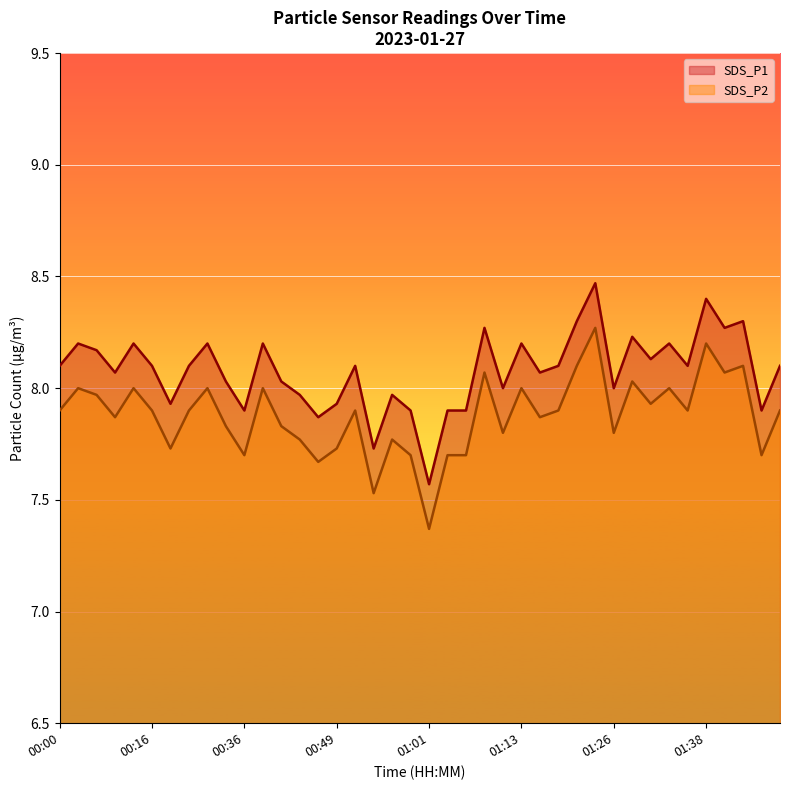

Which series has the largest total across all categories?

SDS_P1